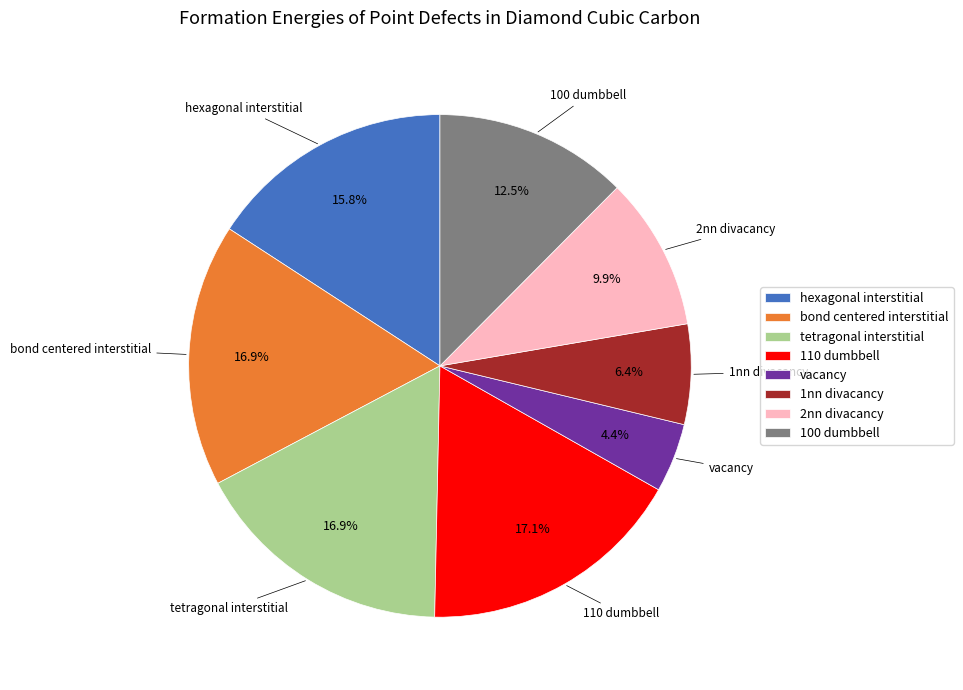

Which category has the smallest portion of the pie?

vacancy